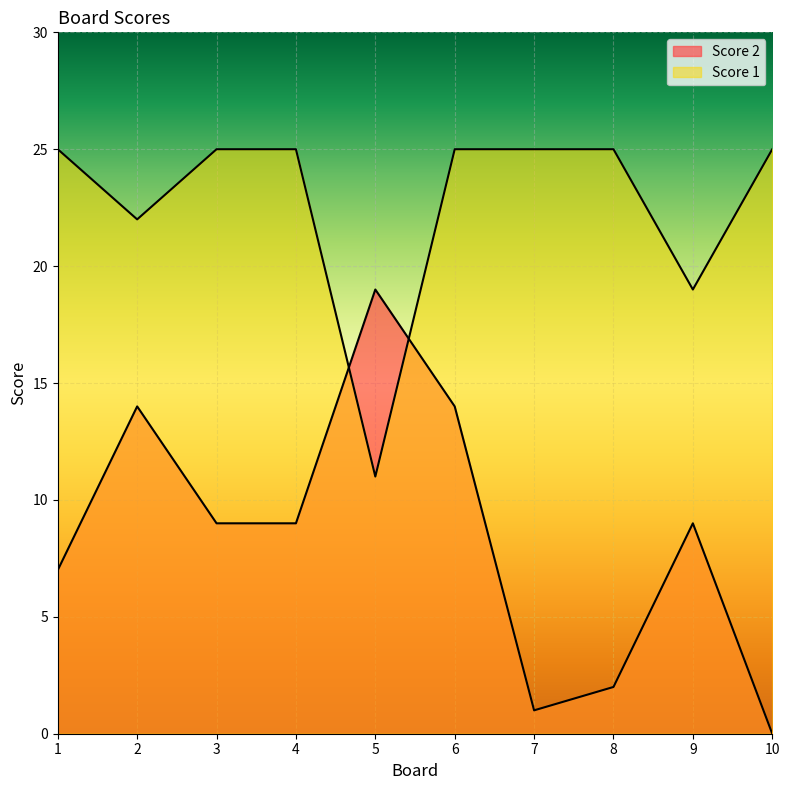

Which series changed the most between 6 and 9?

Score 1